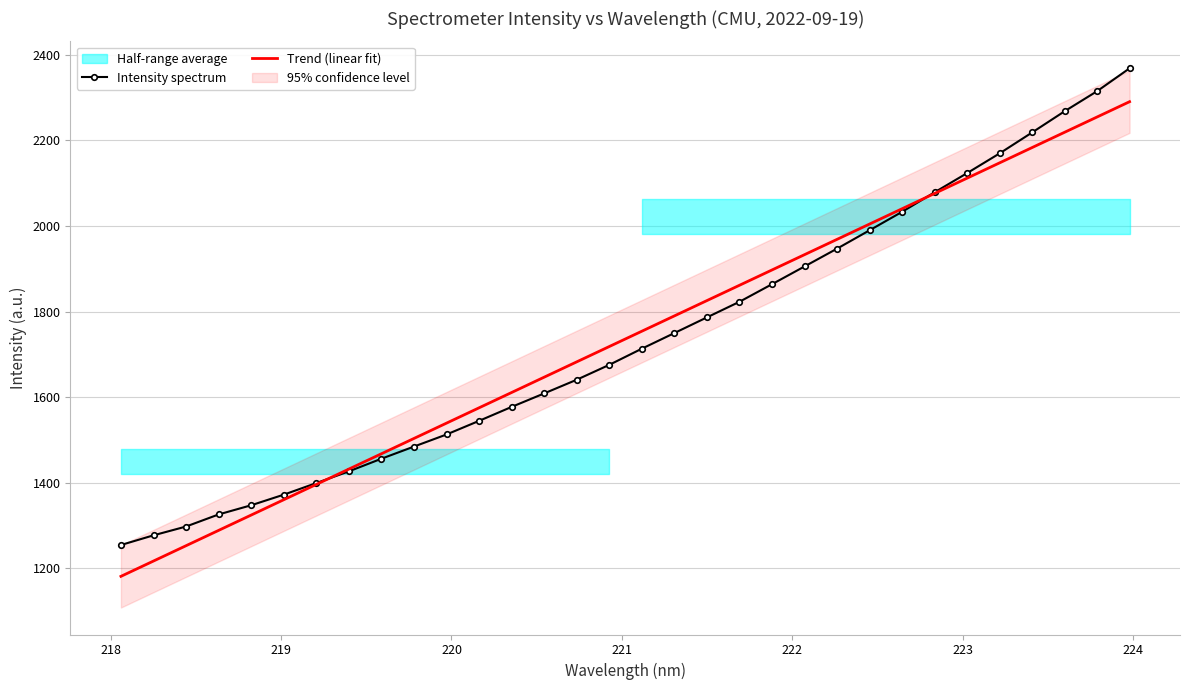

What is the lowest value of the Intensity spectrum series?

1254.7